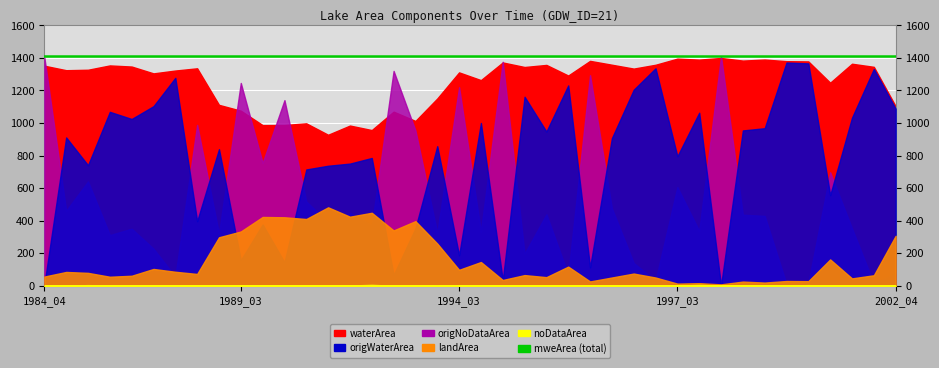

At how many categories does at least one series exceed 580?

40